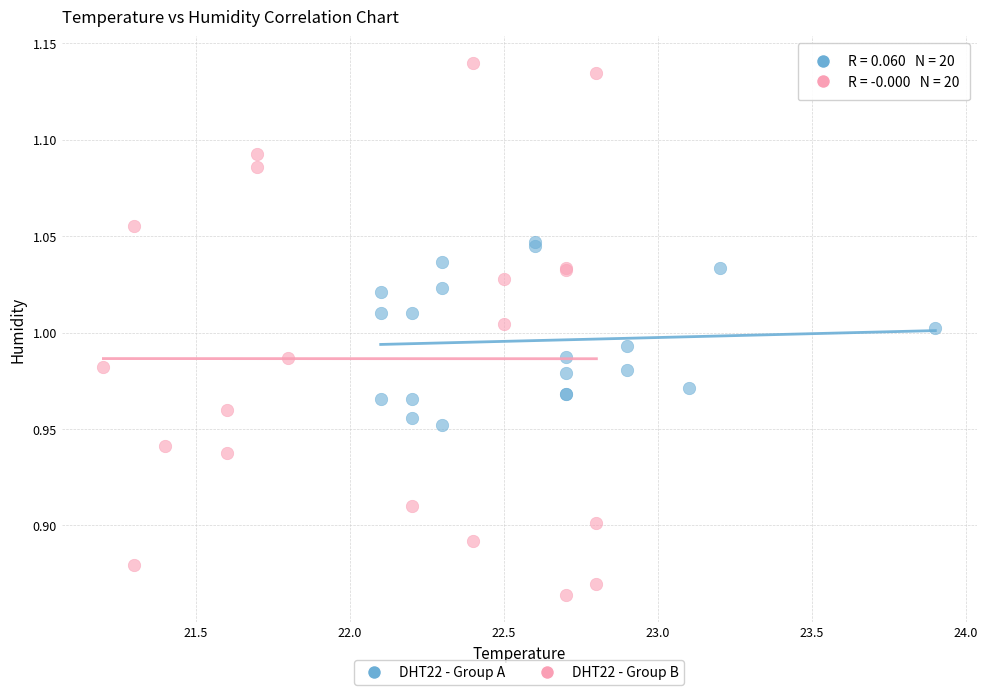

Which series has the largest Y range (max minus min)?

DHT22 - Group B